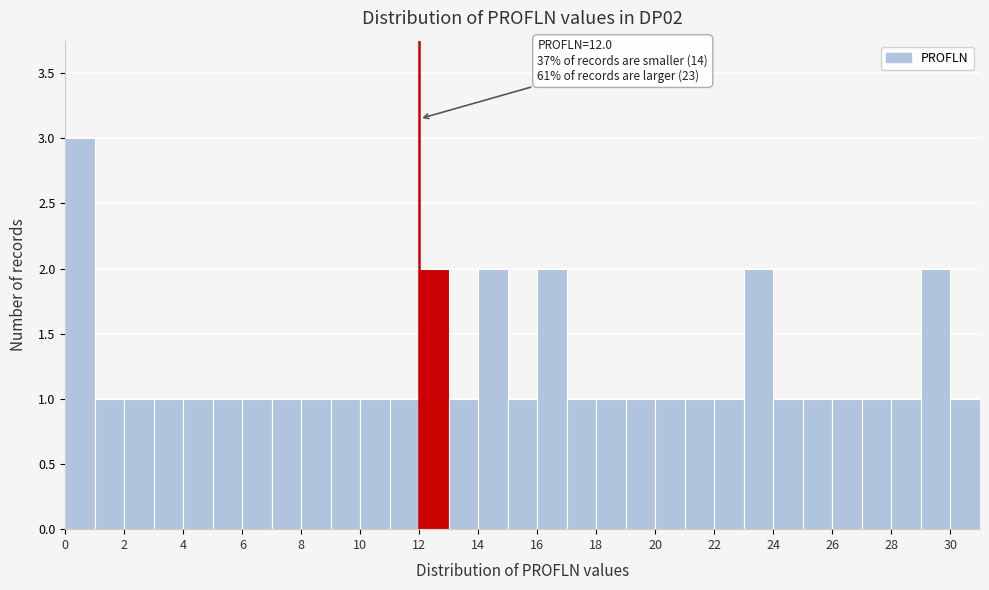

Over which range of the x-axis is the bar tallest?

0 to 1